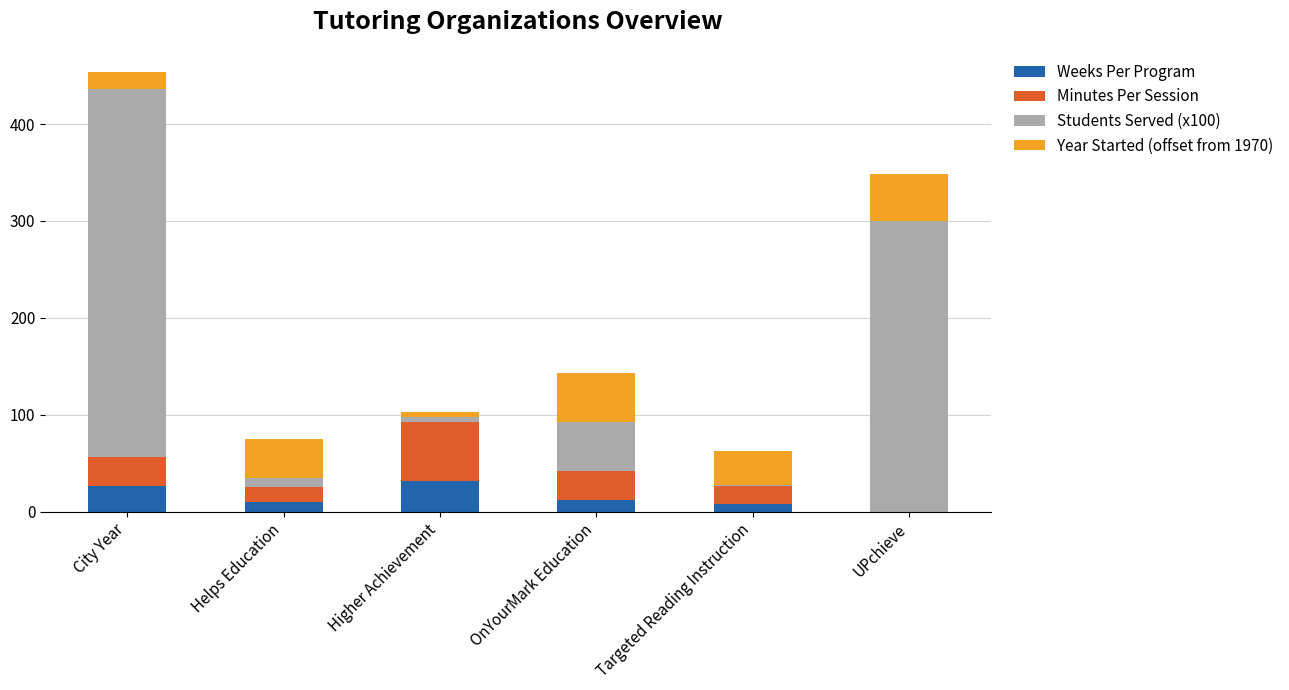

Reading right to left, what are the values for Weeks Per Program?

UPchieve=0.0	Targeted Reading Instruction=8.0	OnYourMark Education=12.0	Higher Achievement=32.0	Helps Education=10.0	City Year=26.0